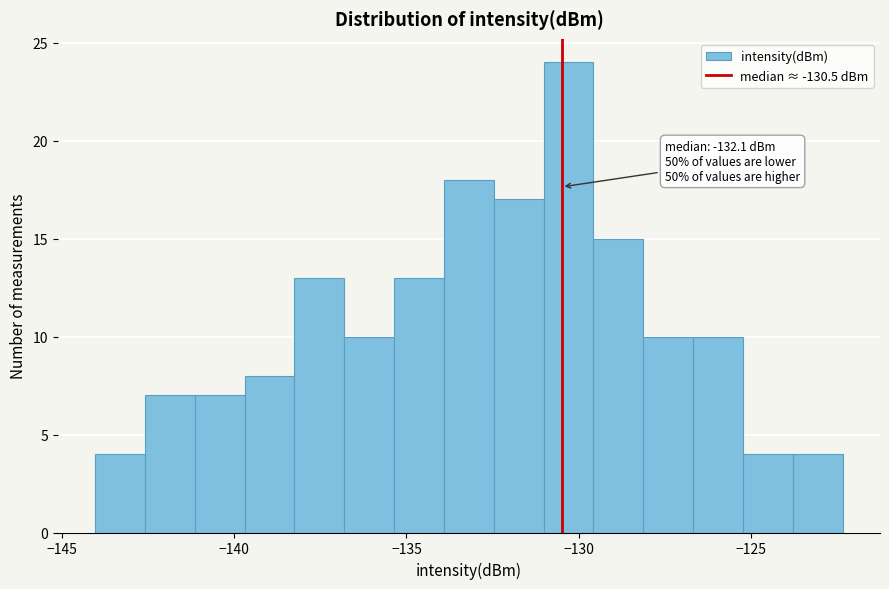

Read against the x-axis, roughly where is the centre of the tallest bar?

-130.5